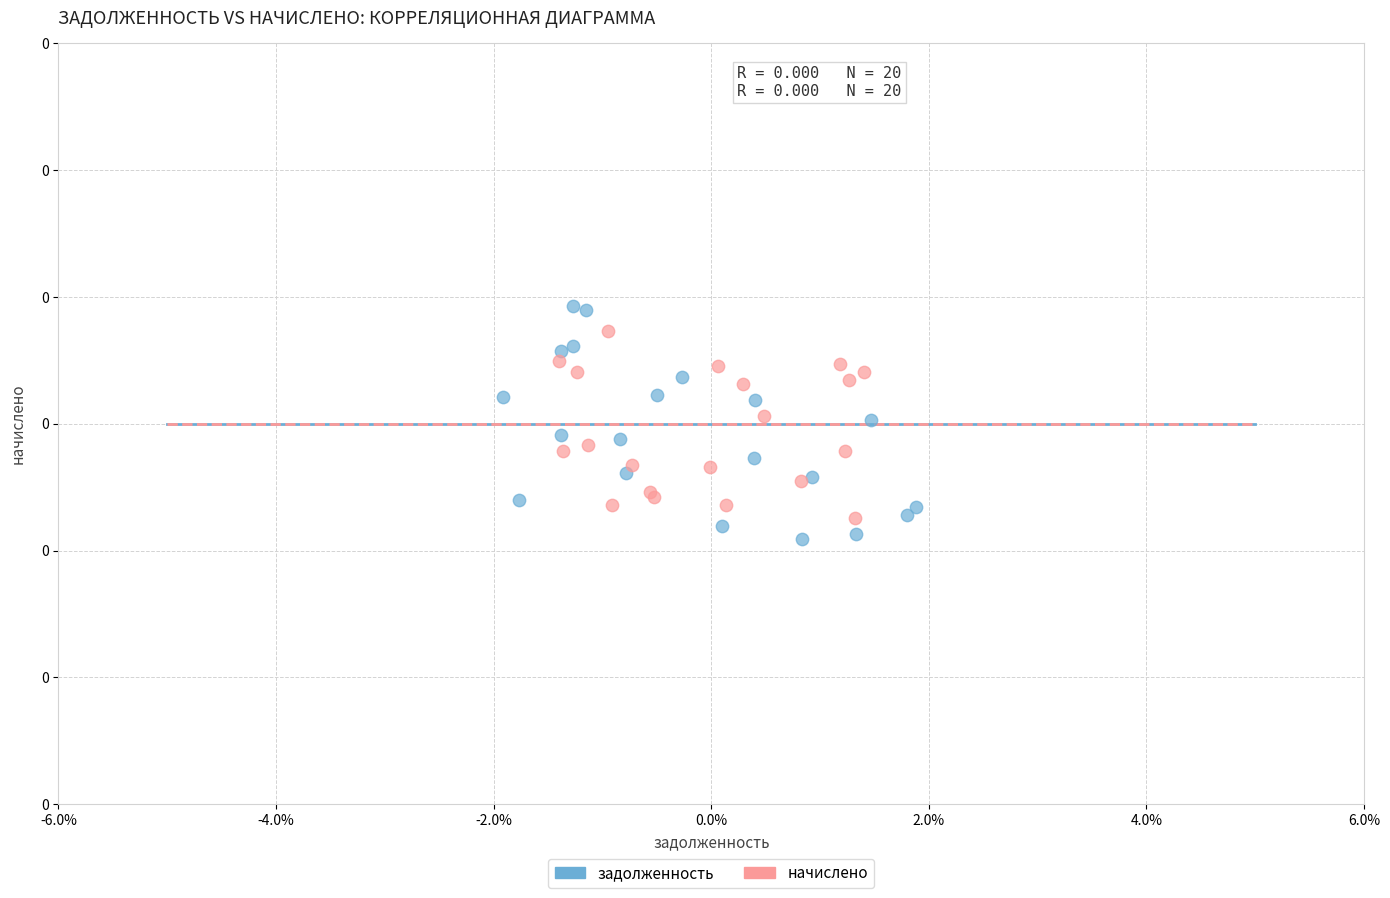

What are all the series names shown in the legend?

задолженность, начислено